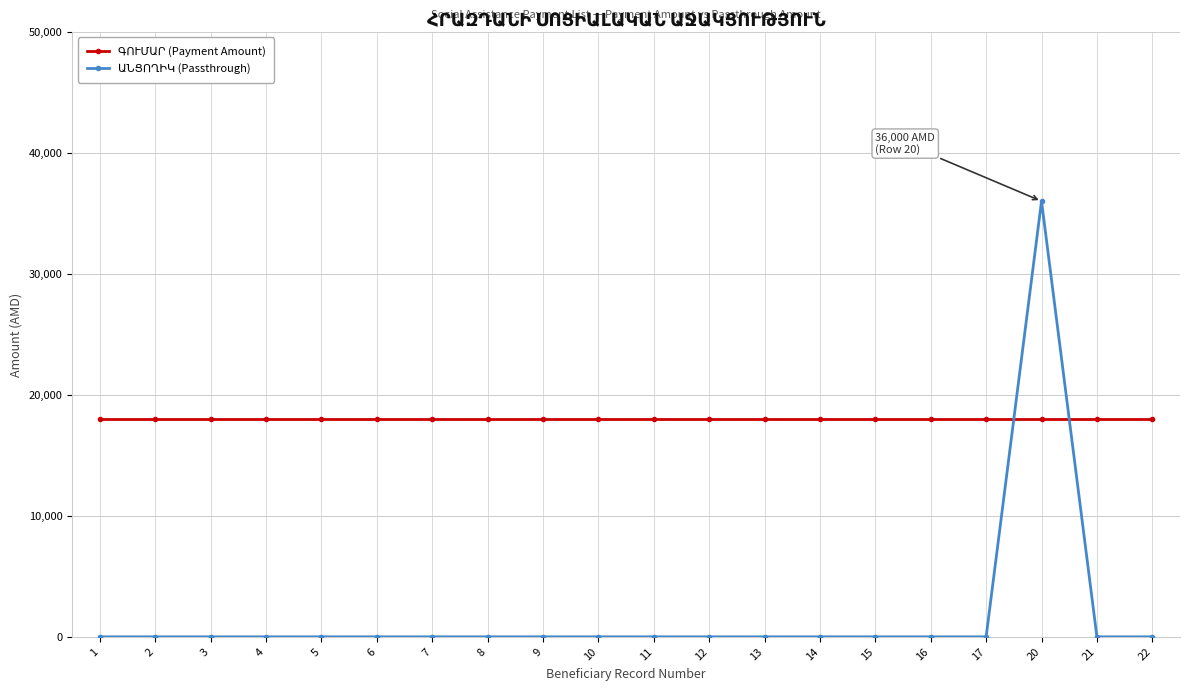

What is the greatest value displayed?

36000